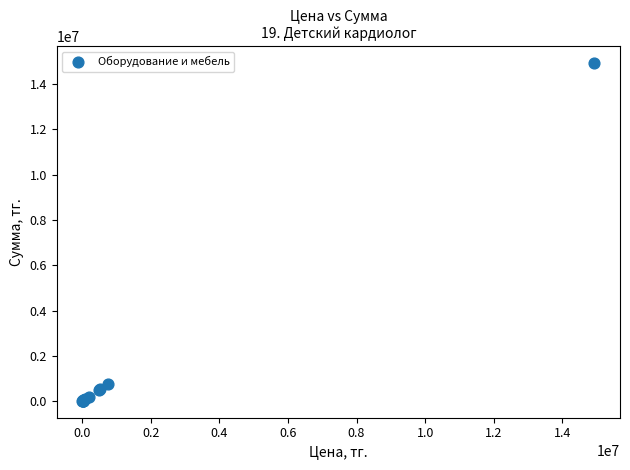

What Y value in the scatter plot is closest to 7473500?

746896